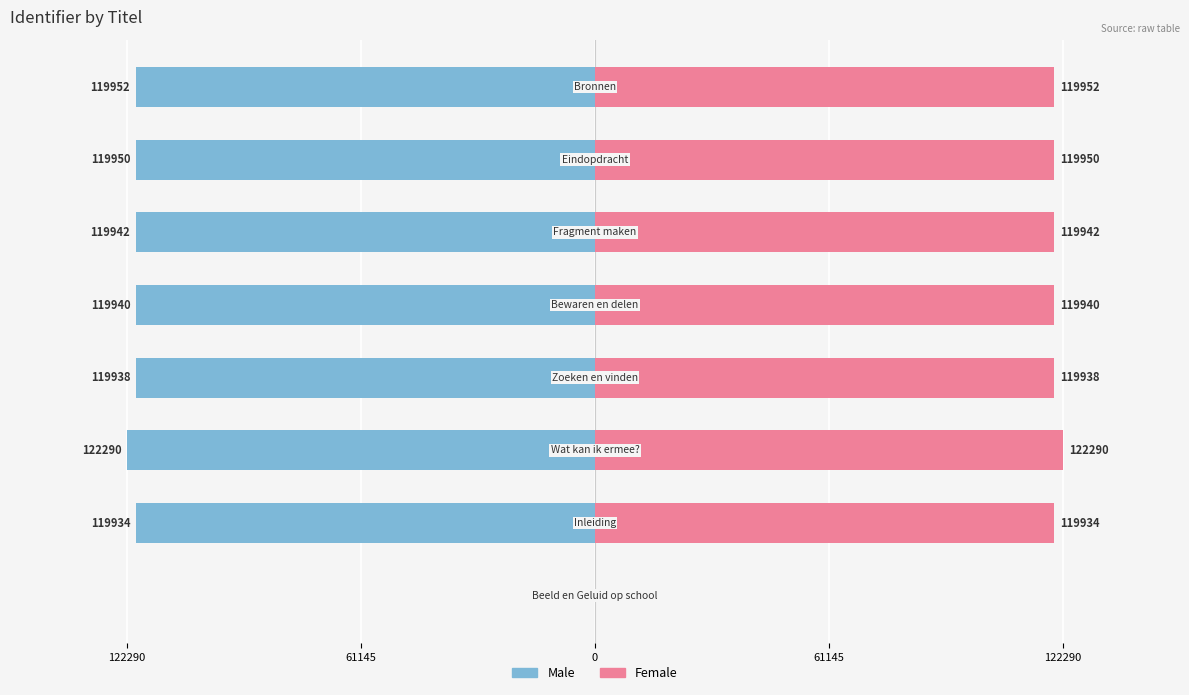

Between 61145 and 6, which is larger?

61145